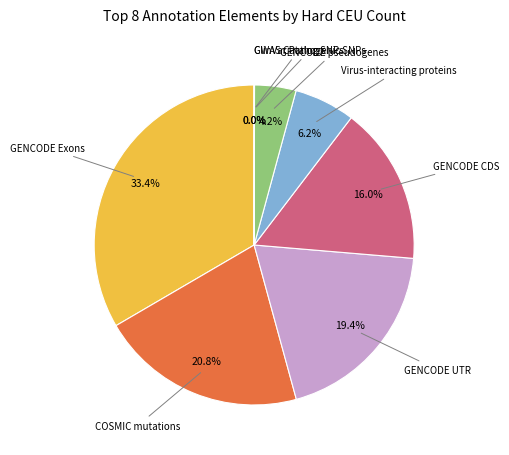

Does any single category account for the majority?

No